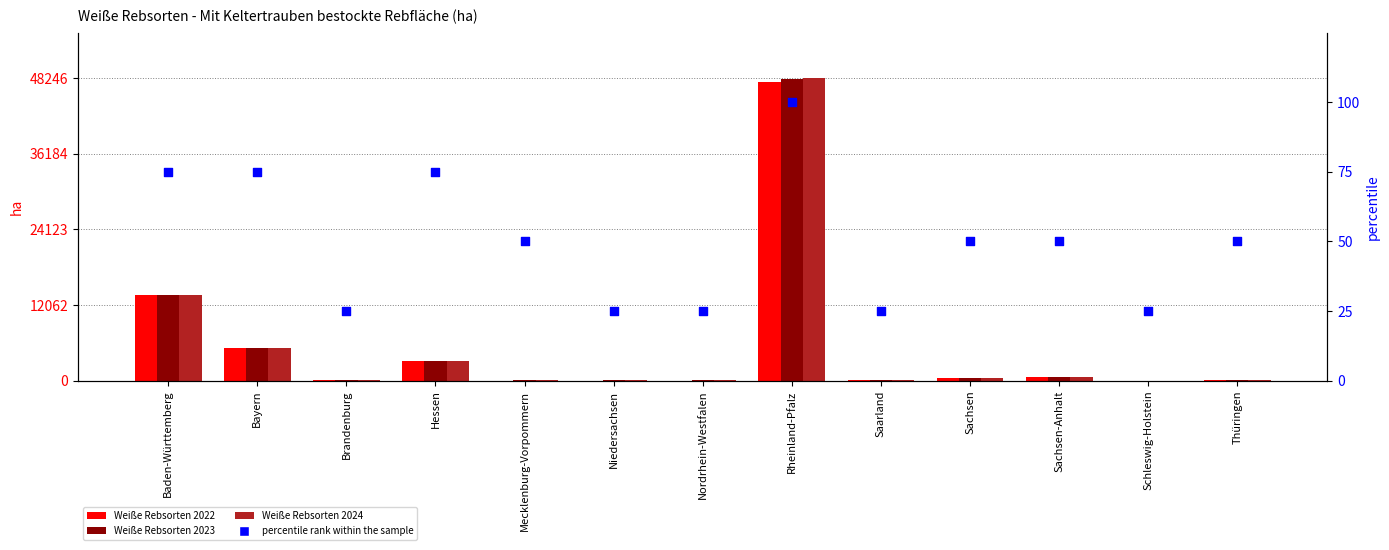

Which series has the largest Y range (max minus min)?

Weiße Rebsorten 2024